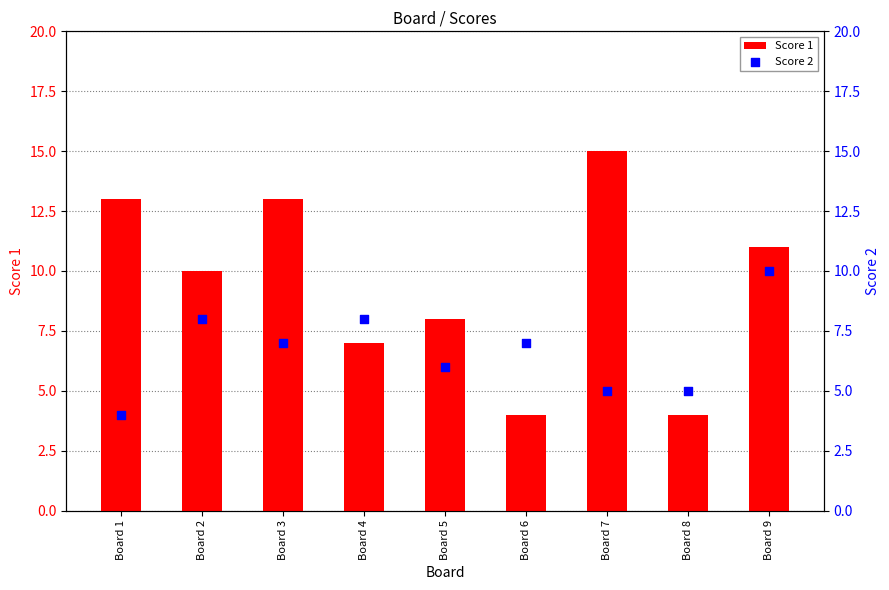

At which category is the sum across all series the highest?

Board 9